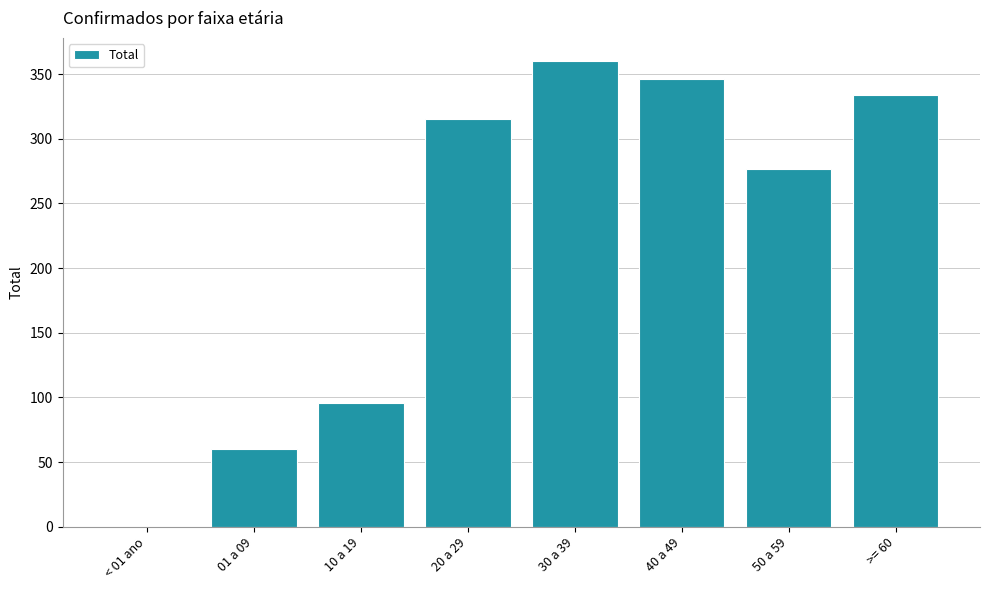

At which label is the value closest to 180?

10 a 19